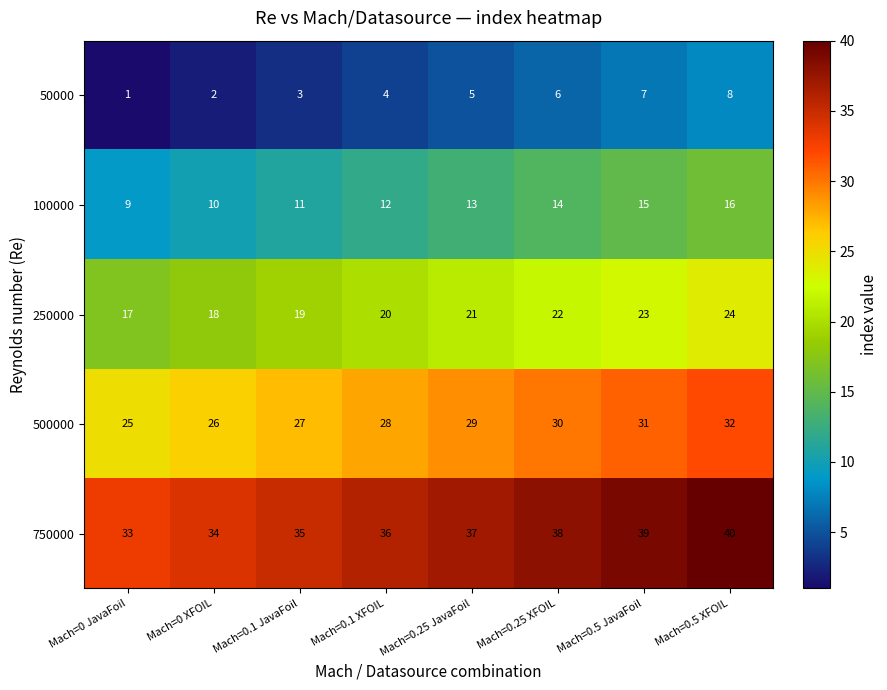

What is the sum of all 100000 values?

100